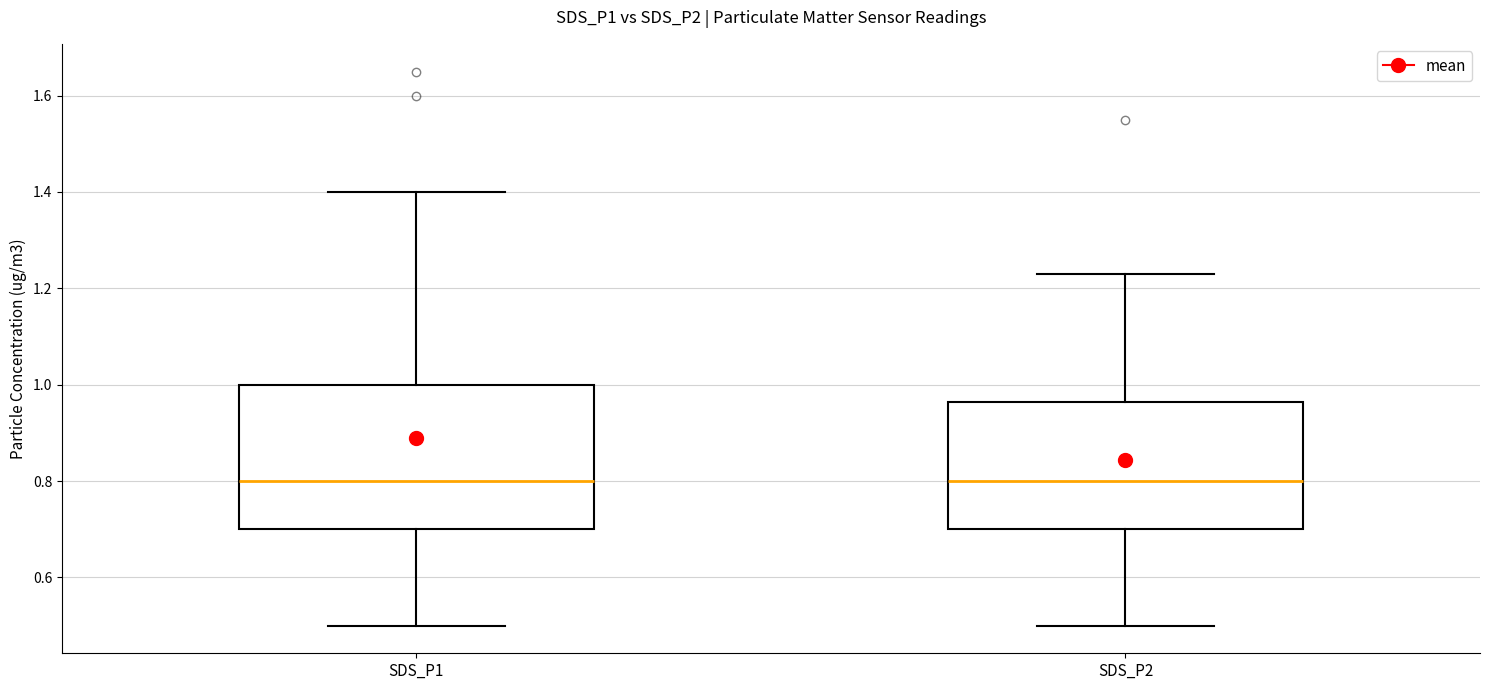

Reading left to right, read every box against the y-axis: the position of its median line, the range the box covers, and the ends of its whiskers. The values are not printed on the chart, so give them approximately, as read against the axis.

SDS_P1: median 0.80, box 0.70 to 1.00, whiskers 0.50 to 1.40
SDS_P2: median 0.80, box 0.70 to 0.96, whiskers 0.50 to 1.24